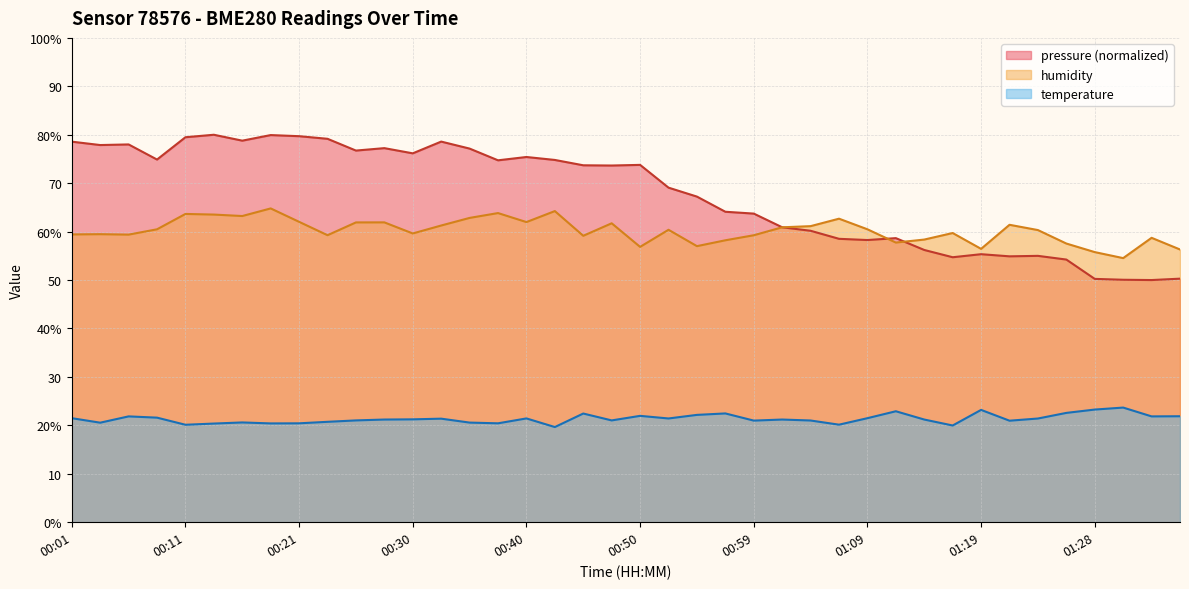

True or false: humidity and temperature intersect in this chart.

False